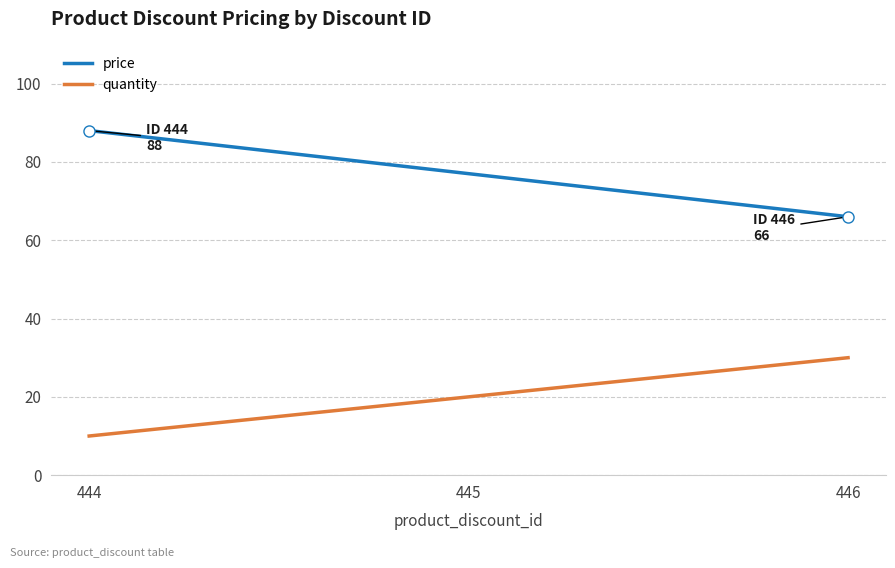

Count the number of categories in the chart.

3